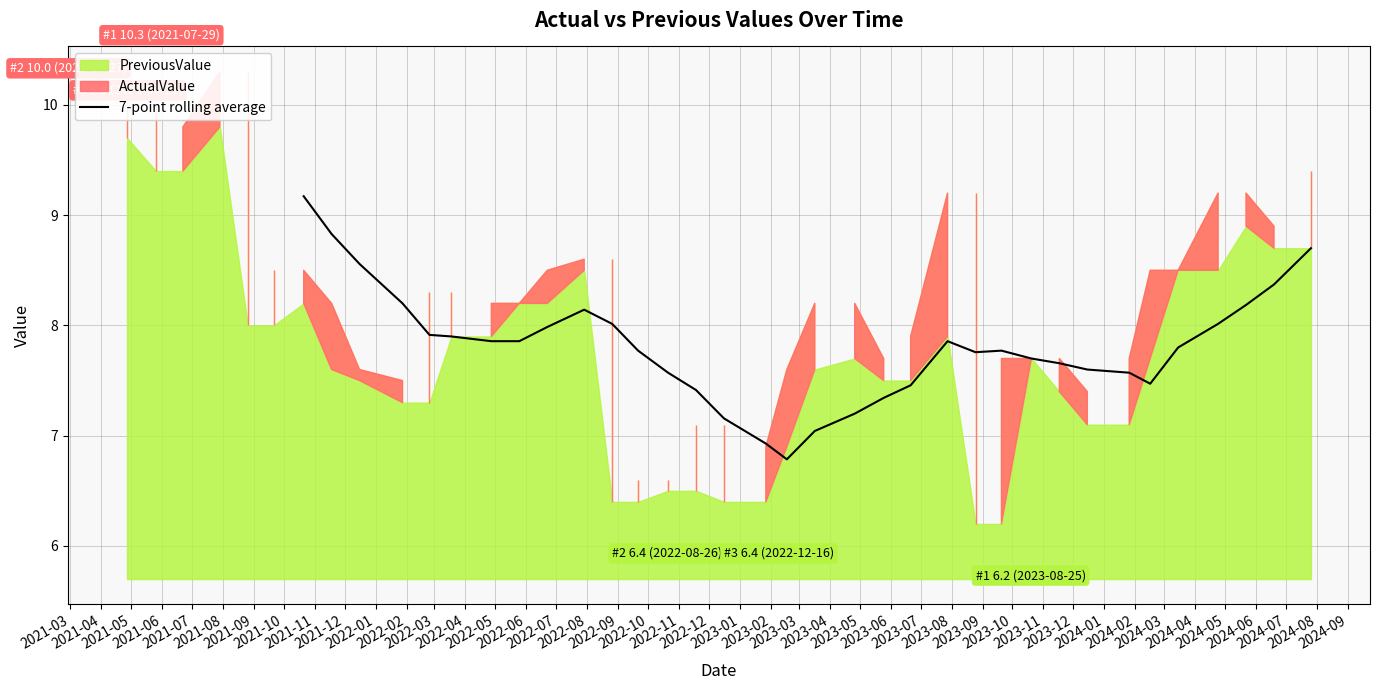

What is the minimum value for 7-point rolling average?

6.8